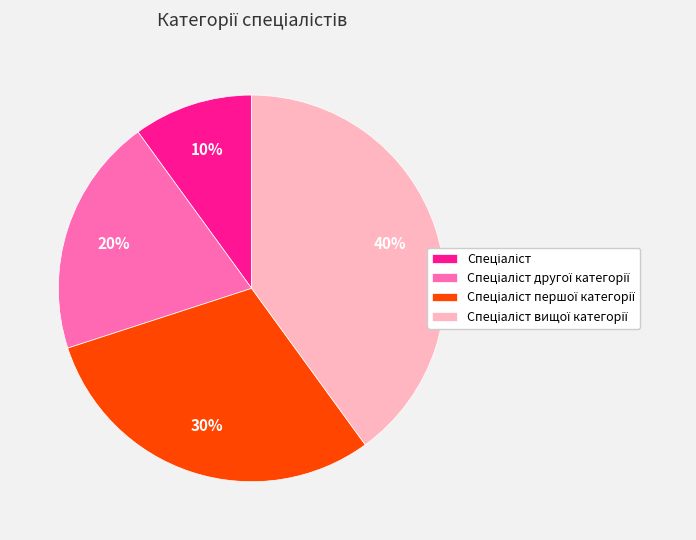

Does any single category account for the majority?

No